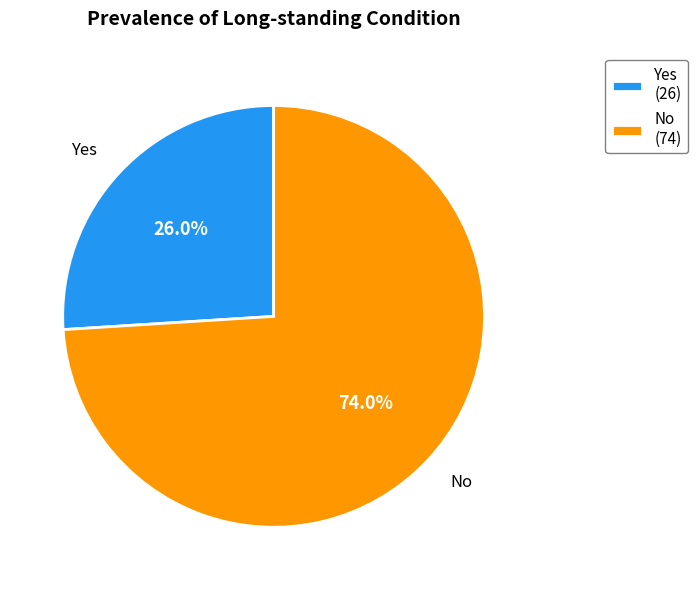

To the nearest percent, what is the difference between the Yes and No slice percentages?

48%